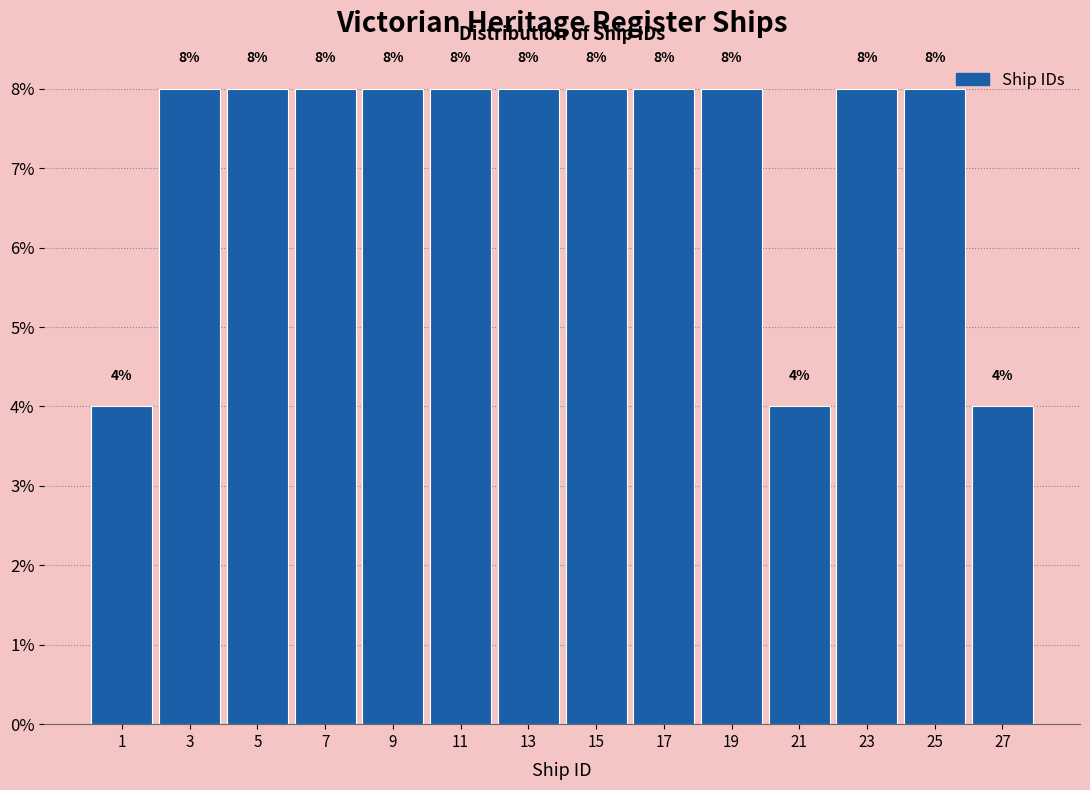

What is the height of the bar covering 10 to 12 on the x-axis?

8